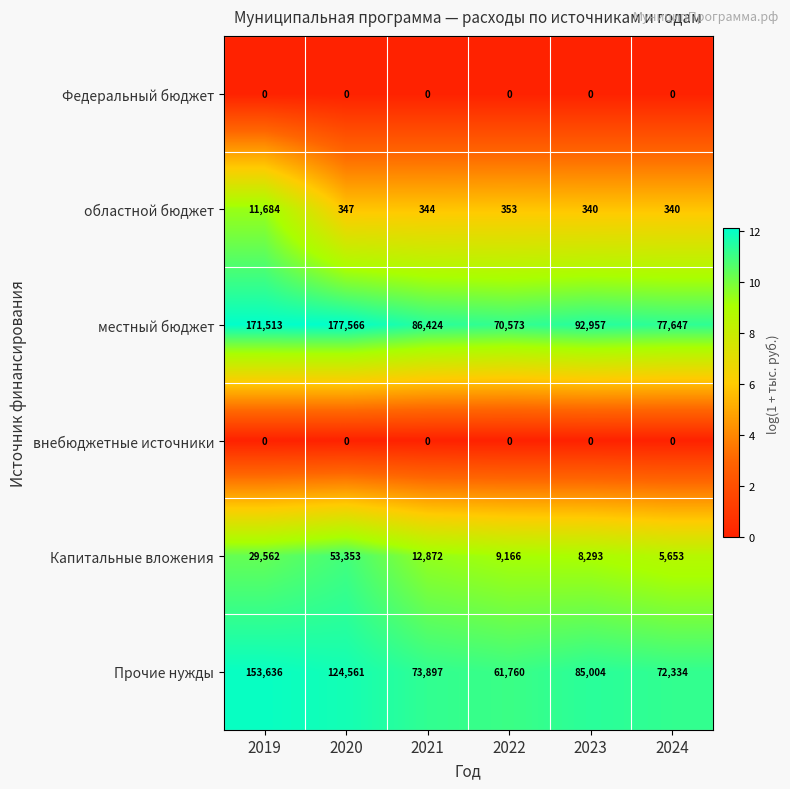

Between 2019 and 2022, which series saw the biggest shift?

местный бюджет